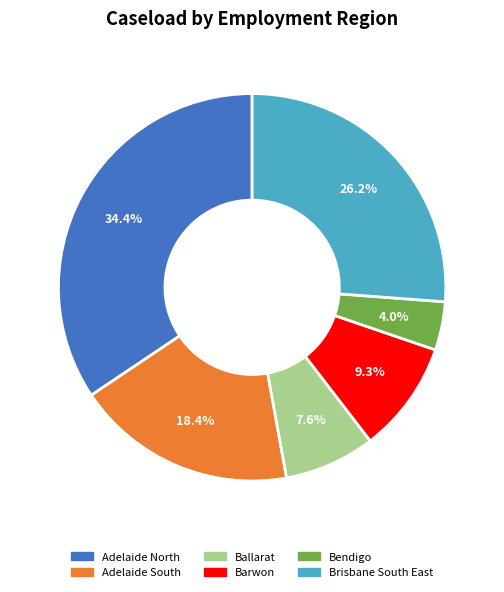

What percentage is the Adelaide North slice, to the nearest percent?

34%